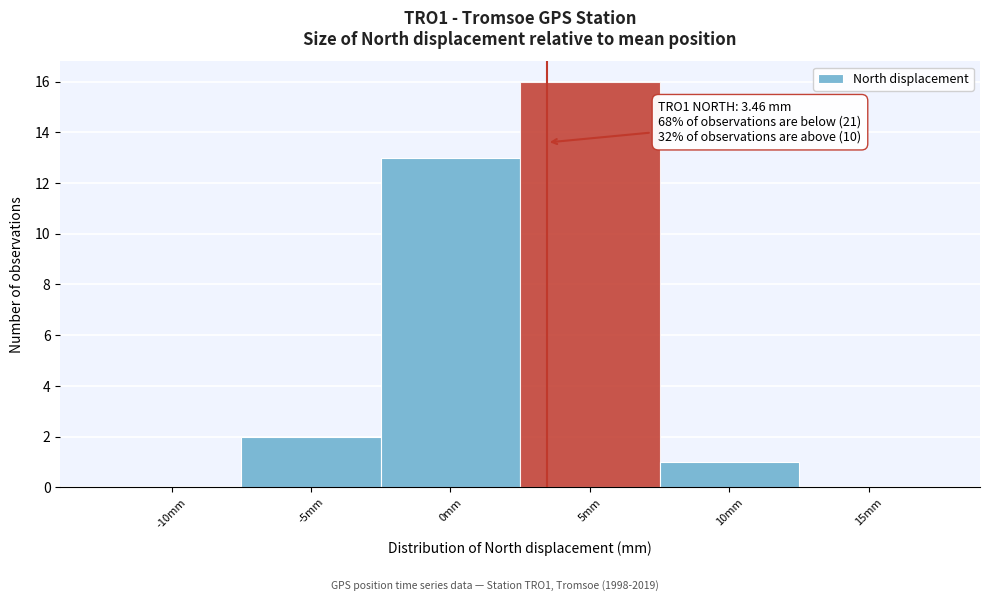

Which range on the x-axis has the tallest bar?

2.5 to 7.5